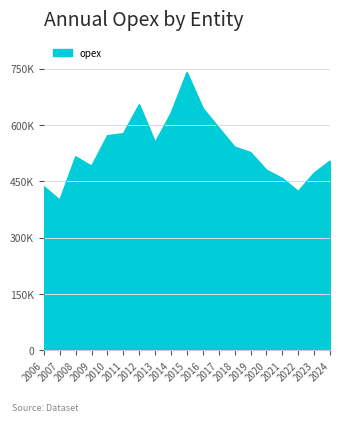

What value does the data have at 2012?

583745.2